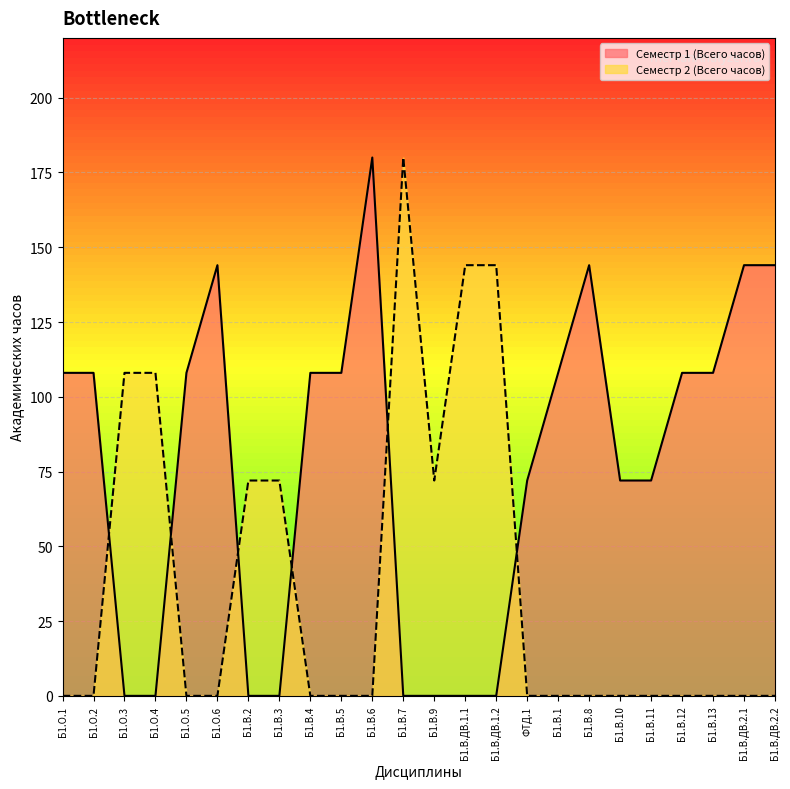

What are all the series names shown in the legend?

Семестр 1 (Всего часов), Семестр 2 (Всего часов)